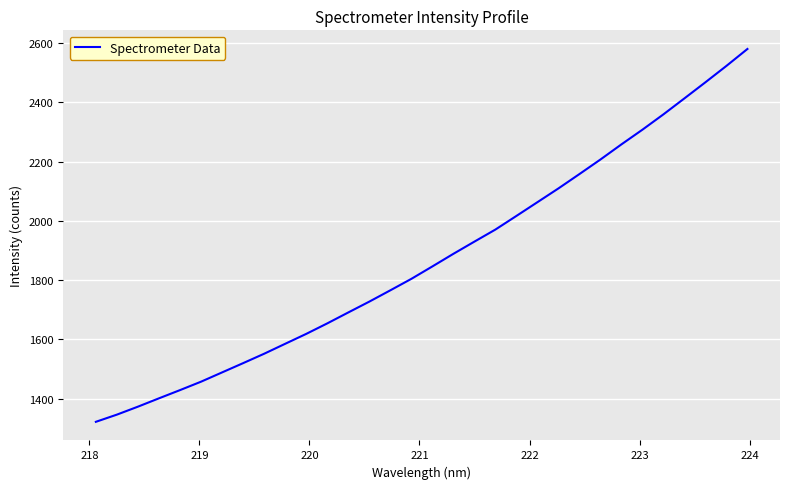

Count the number of data series in this chart.

1